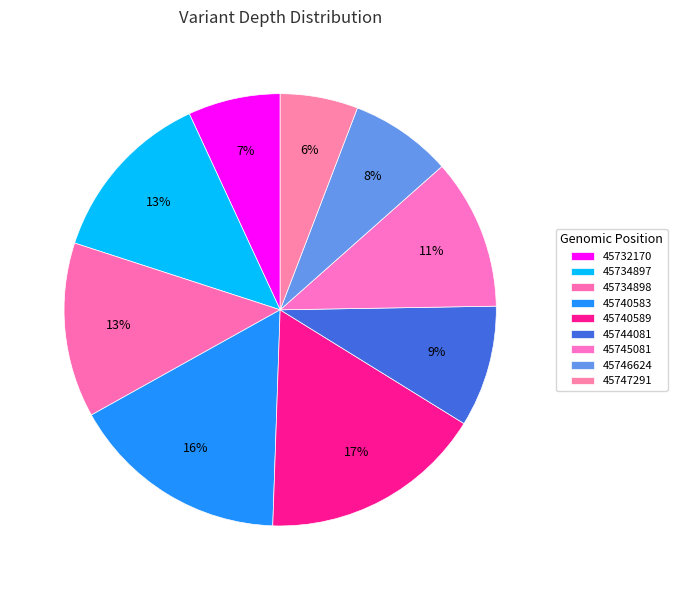

What percentage is the 45734897 slice, to the nearest percent?

13%